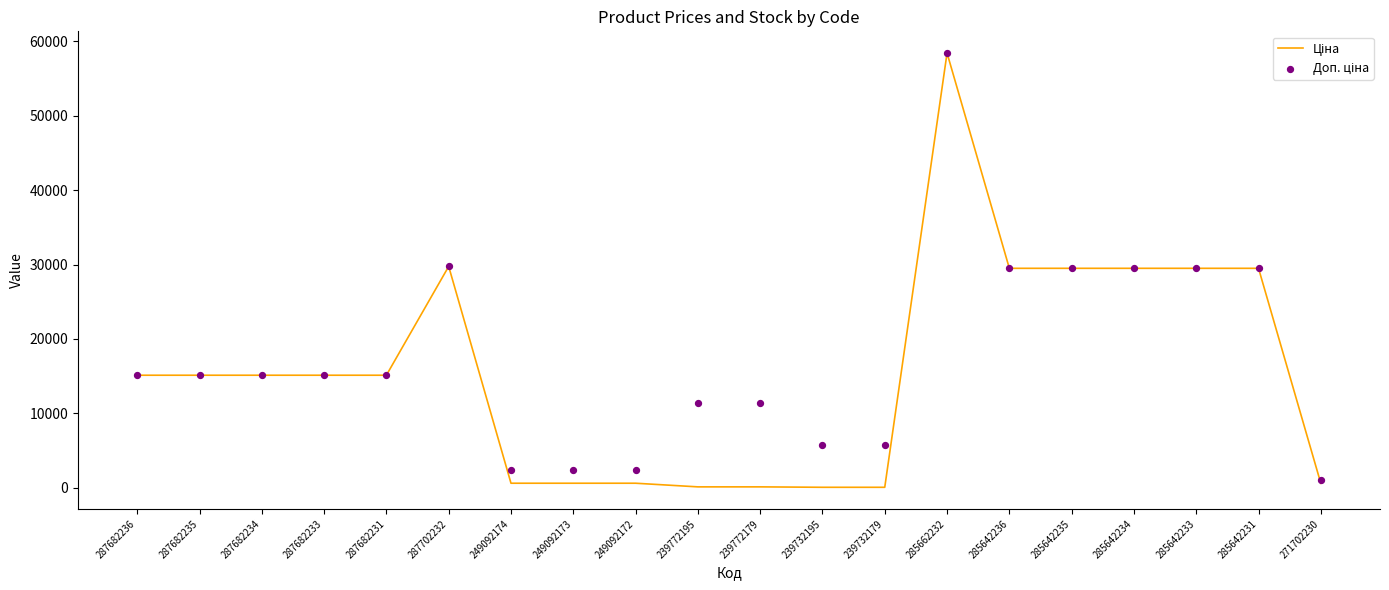

At which category is the sum across all series the highest?

285662232